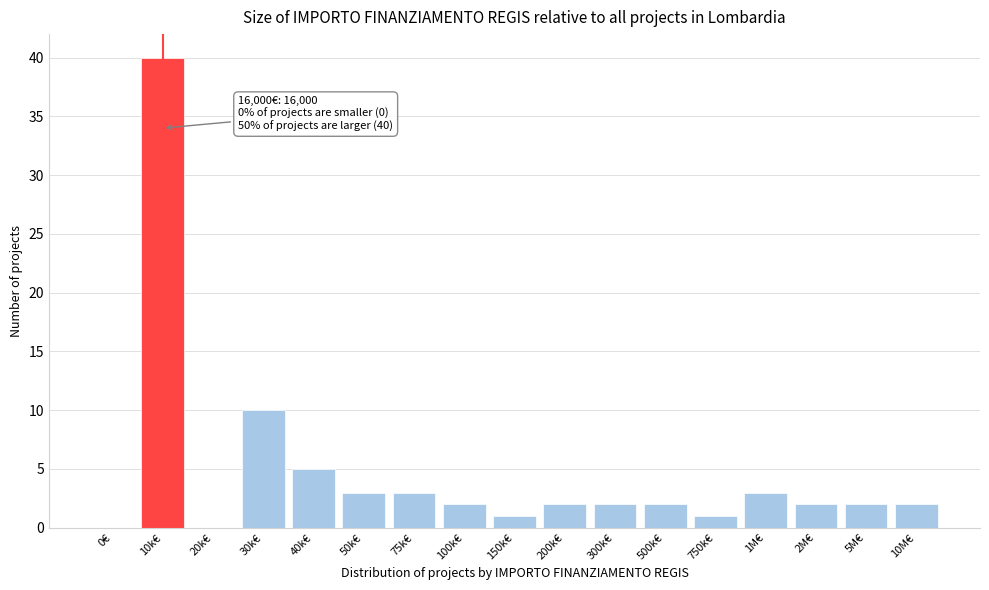

Reading left to right, list all the values displayed in this chart.

0€=0	10k€=40	20k€=0	30k€=10	40k€=5	50k€=3	75k€=3	100k€=2	150k€=1	200k€=2	300k€=2	500k€=2	750k€=1	1M€=3	2M€=2	5M€=2	10M€=2